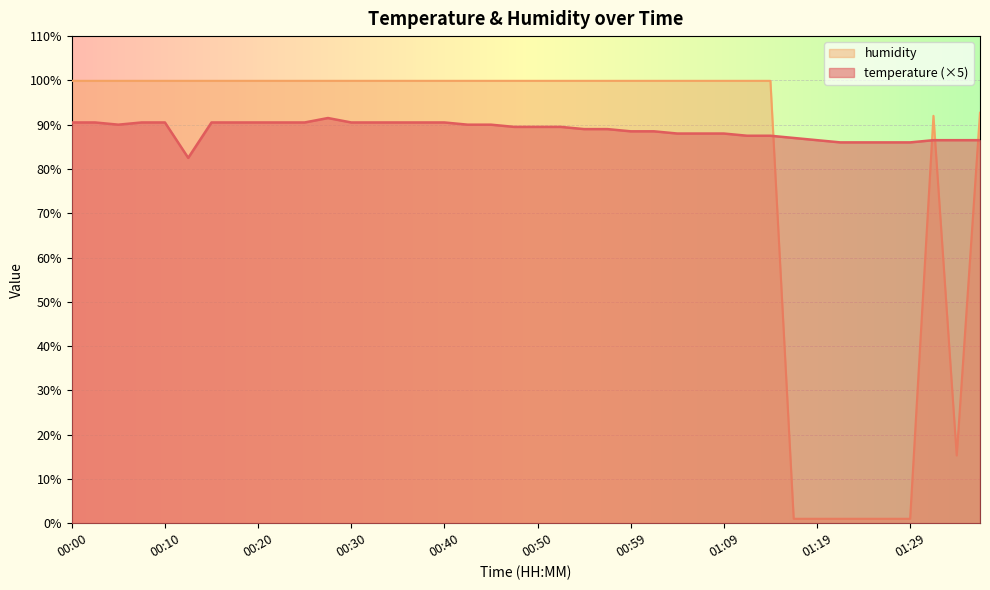

Between 01:37 and 01:14, which is larger?

01:14